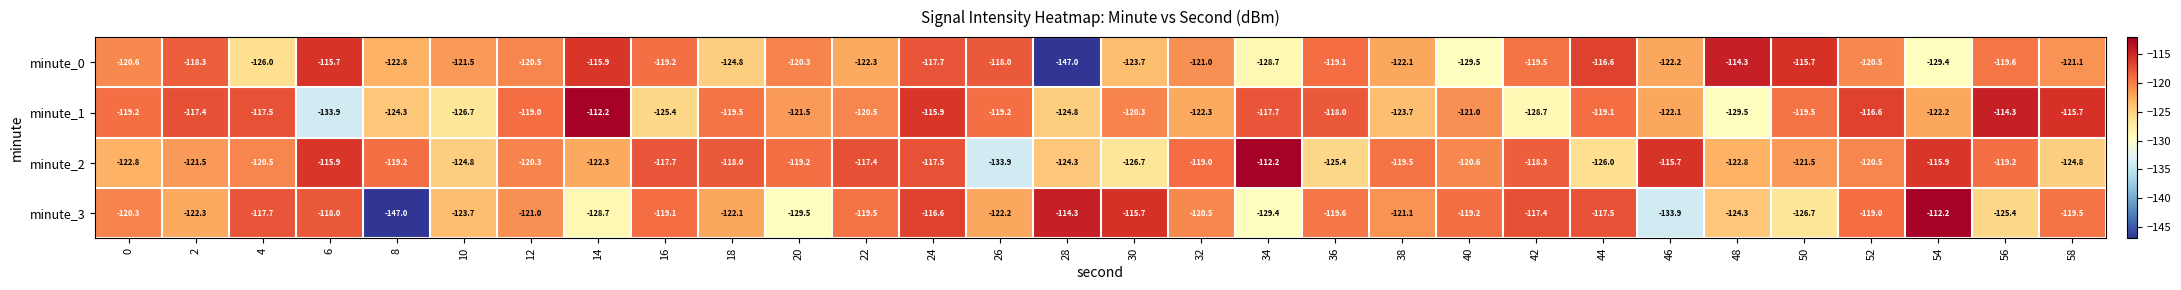

What is the sum of the minute_1 values at 8 and 40?

-245.3